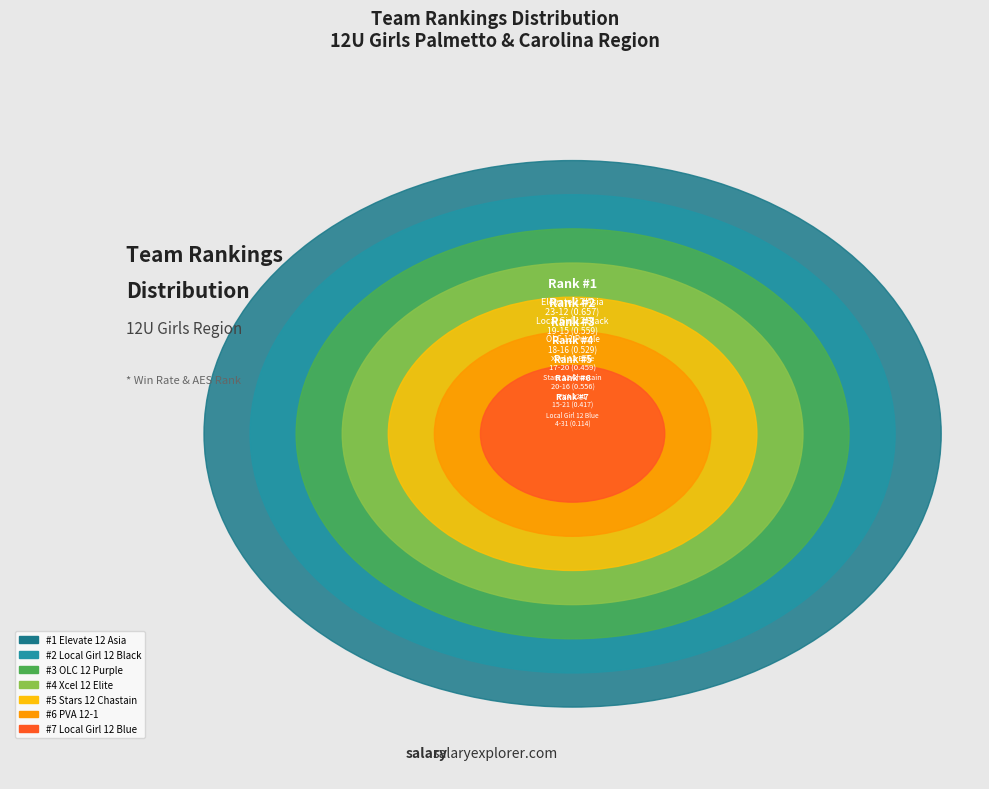

What is the change in value from OLC 12 Purple to Local Girl 12 Blue?

+4